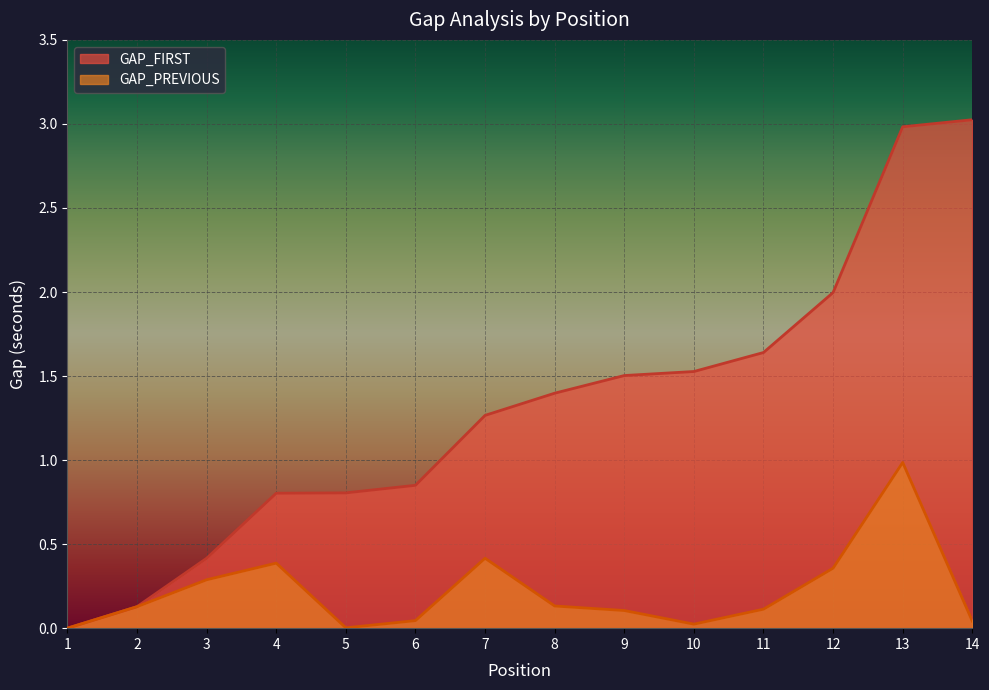

What is the sum of the GAP_PREVIOUS values at 11 and 9?

0.2